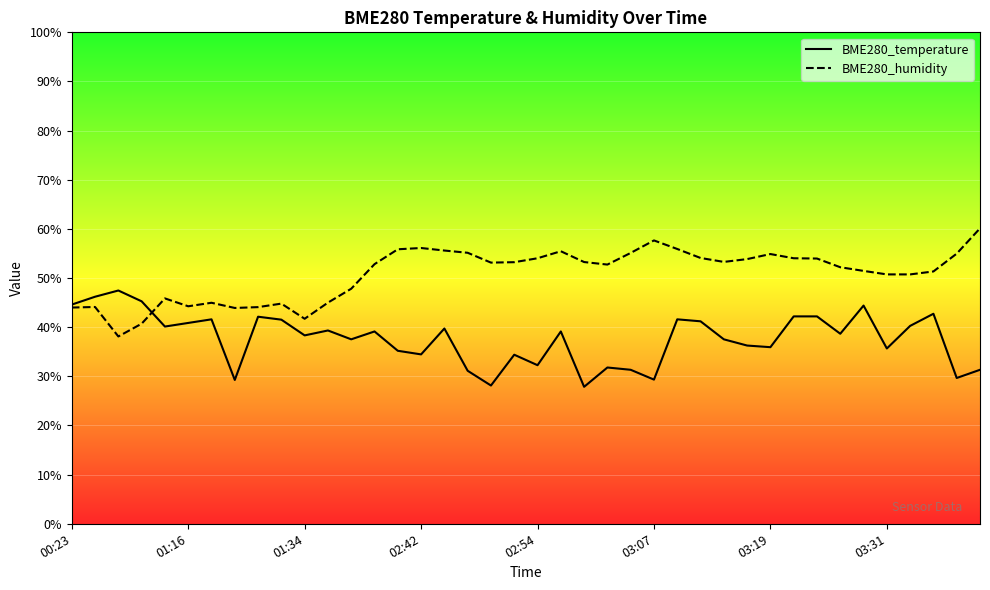

The value of BME280_humidity at 02:54 is 83.1. True or false?

False